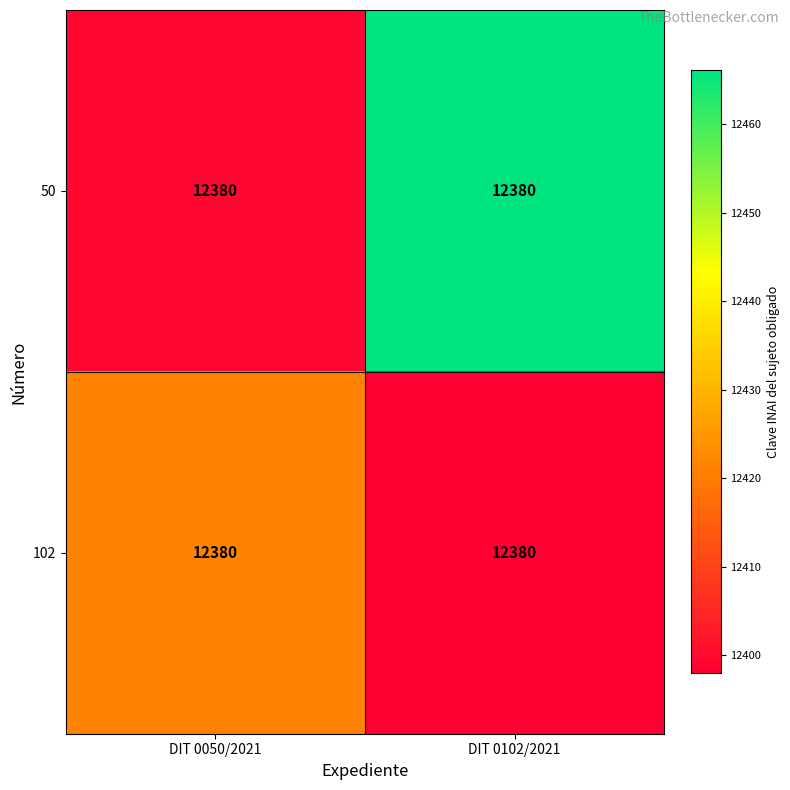

Is the value of 50 at DIT 0102/2021 greater than the value of 102 at DIT 0050/2021?

Yes